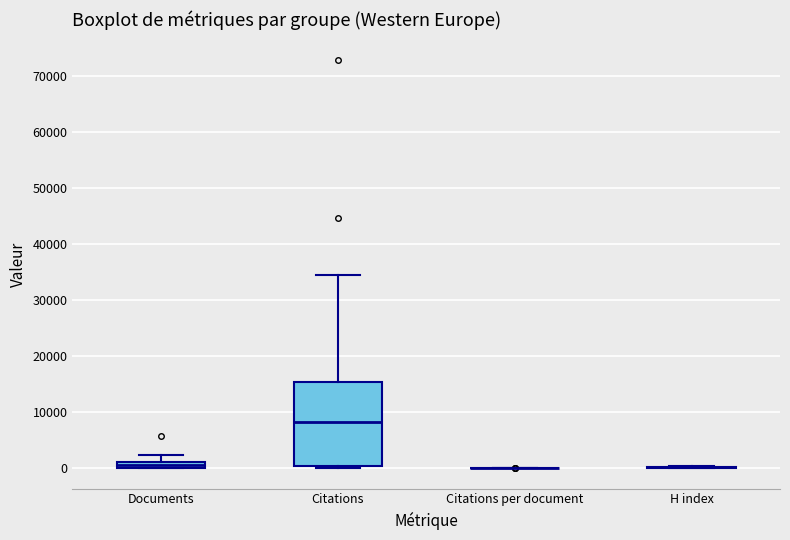

Which box is the tallest, from its lower edge to its upper edge?

Citations